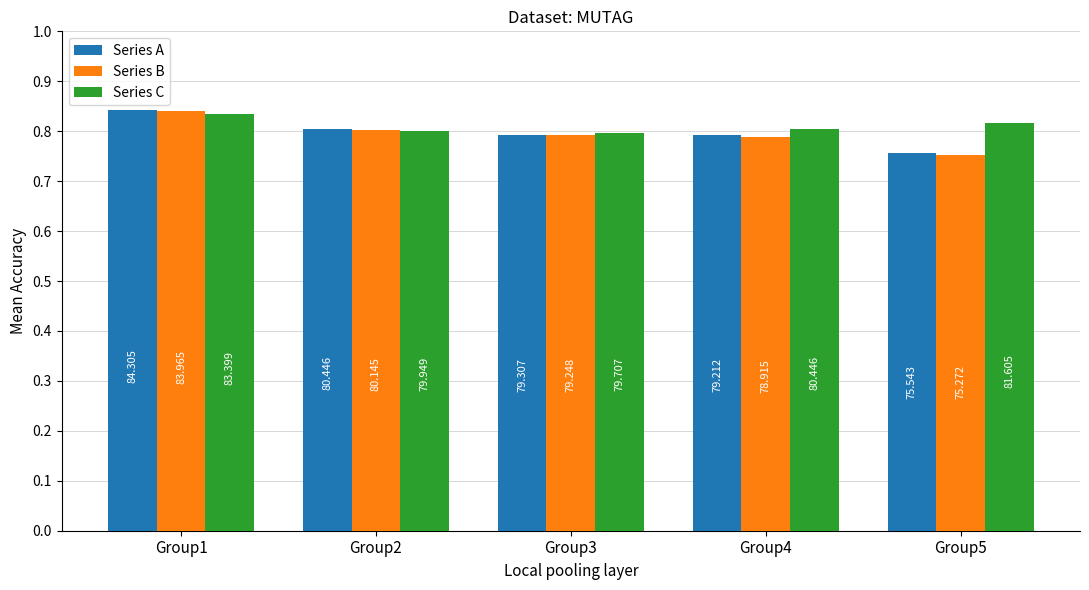

At which label does Series B reach its minimum?

Group5